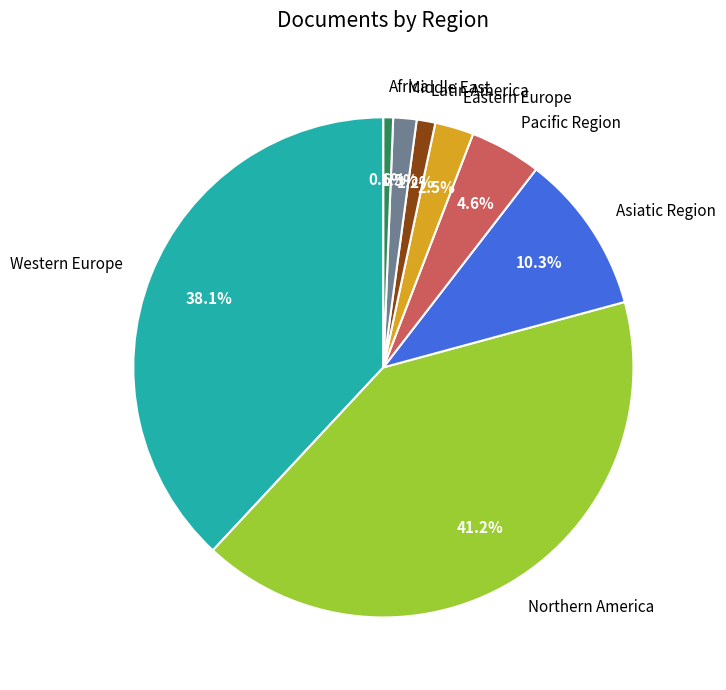

To the nearest percent, what is the combined percentage of Pacific Region and Eastern Europe?

7%